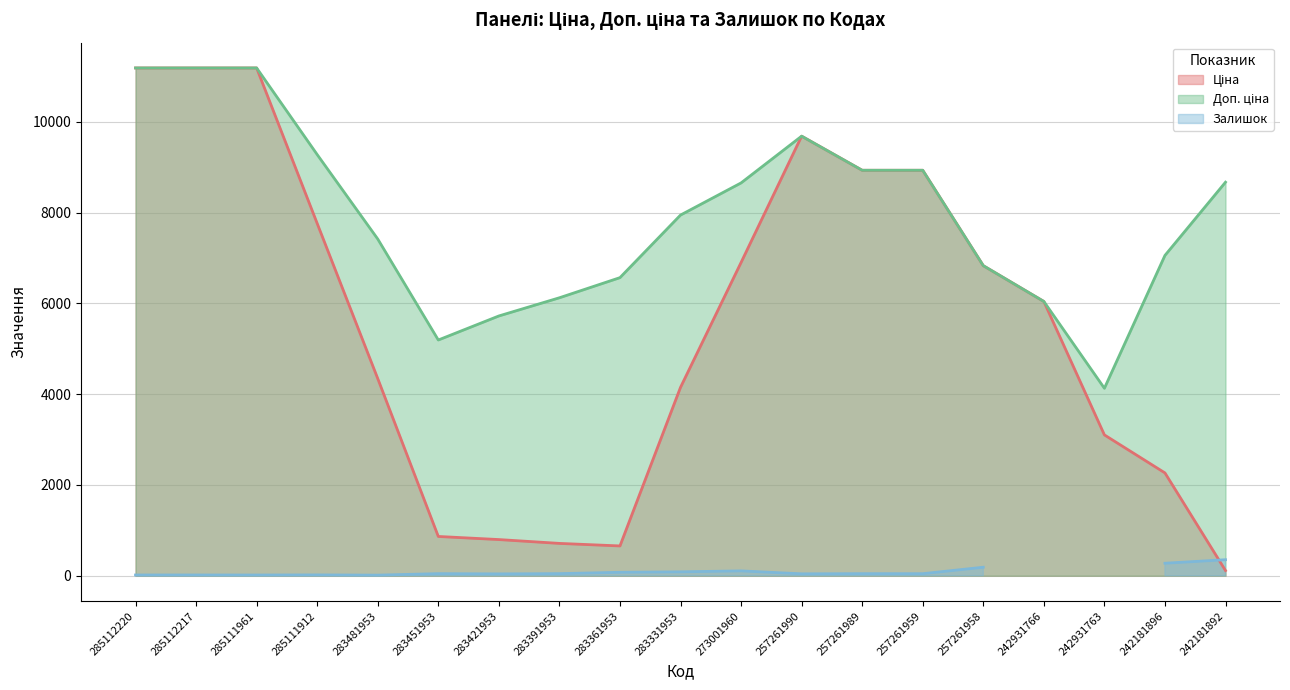

What is the sum of the Залишок (line) values at 283451953 and 283391953?

93.0